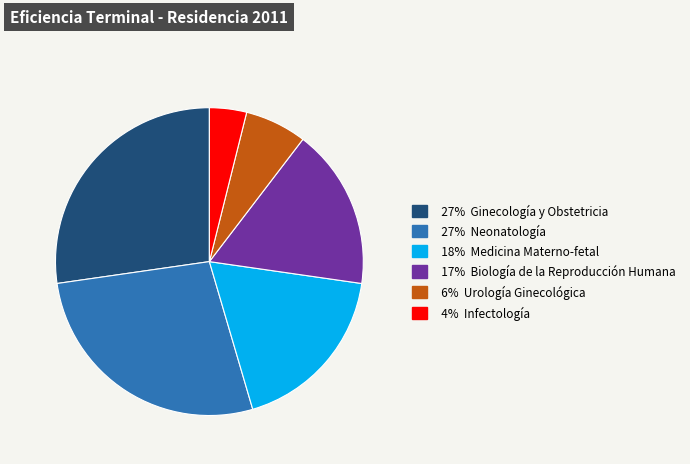

Is there any slice that represents more than half of the pie?

No